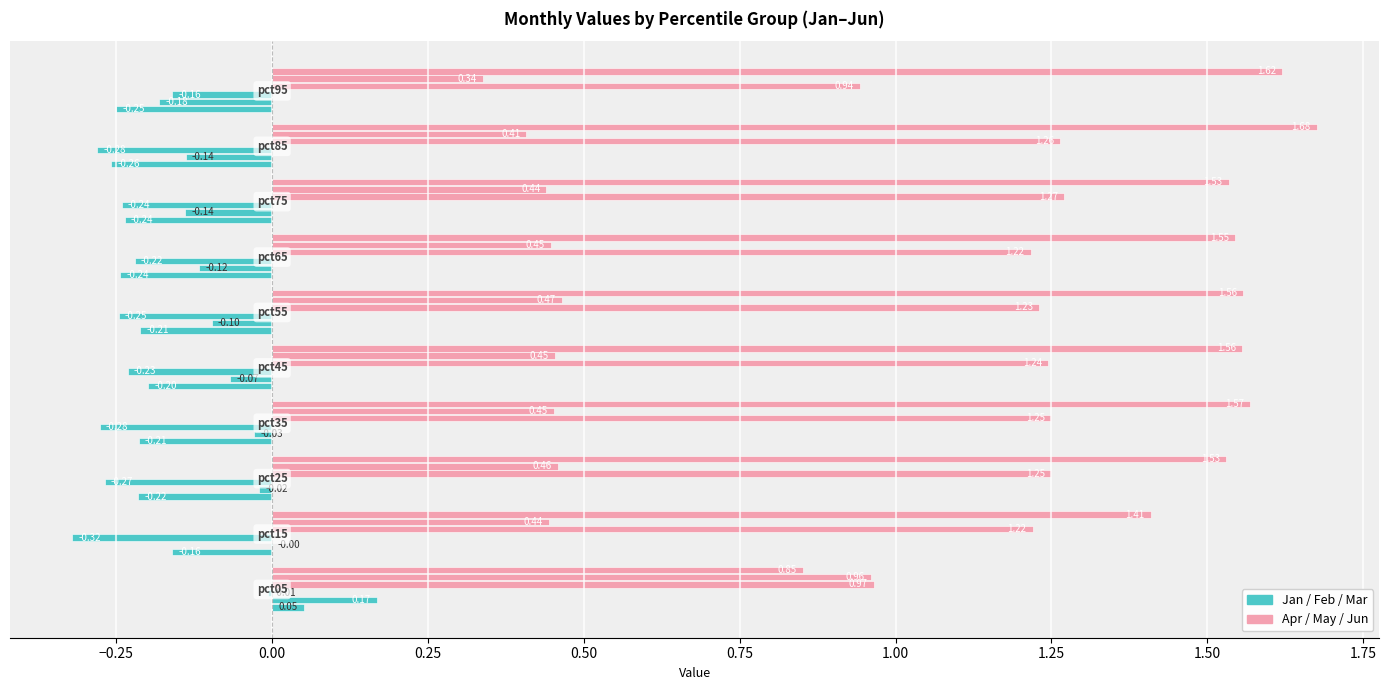

What is the value of the Feb bar at the 1st from the left?

0.2